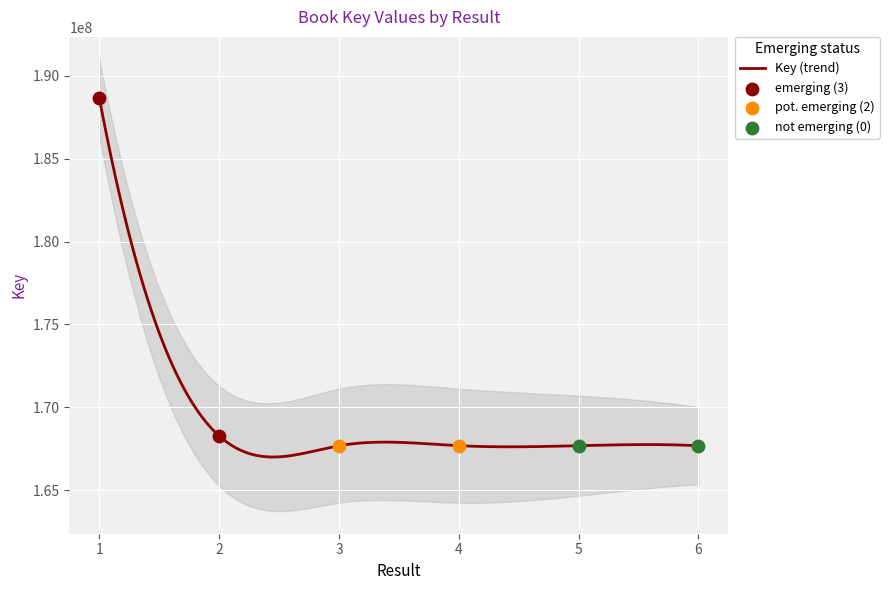

Approximately how many times larger is the value at 2 compared to 3?

1.0